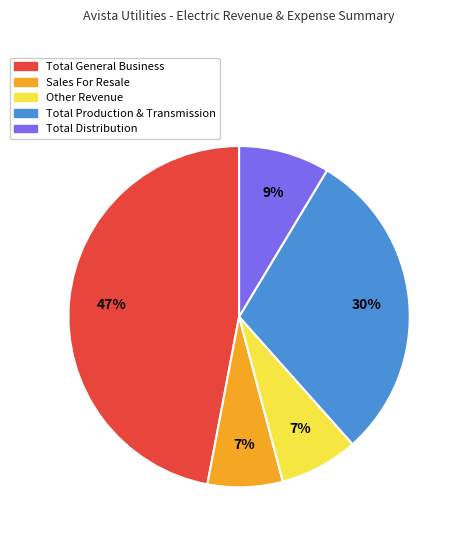

Is it true that Total General Business is 47% of the pie?

True